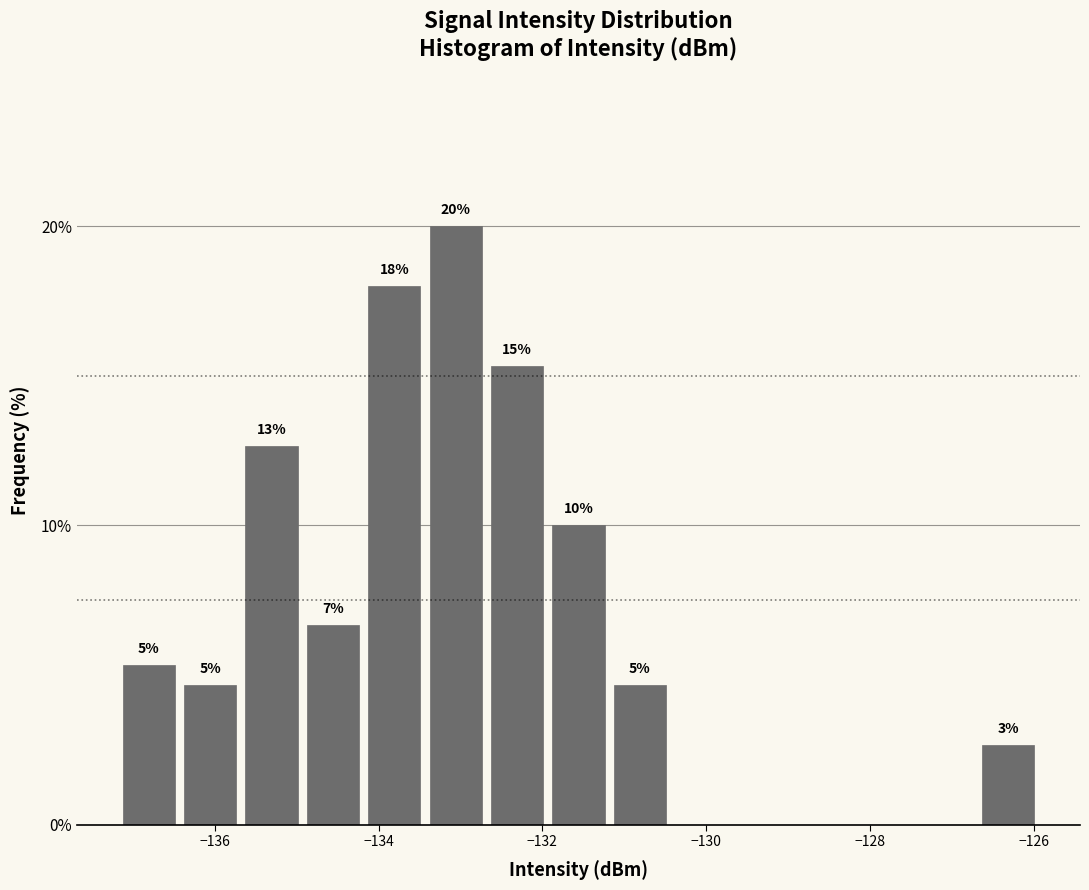

Read against the x-axis, roughly where is the centre of the tallest bar?

-133.0